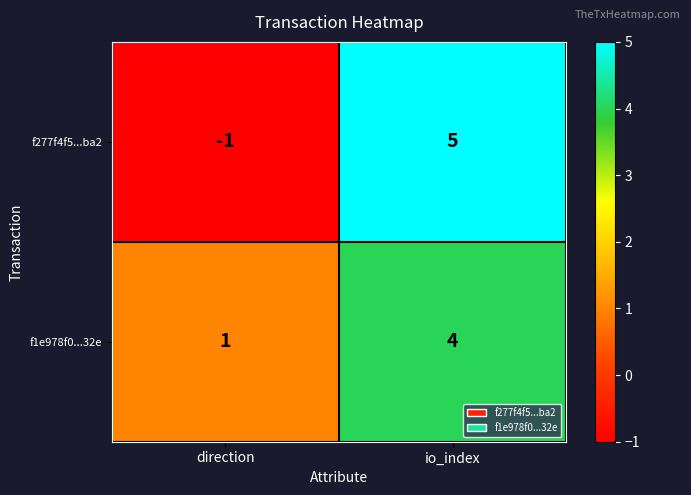

At which category does the chart reach its peak across all series?

io_index